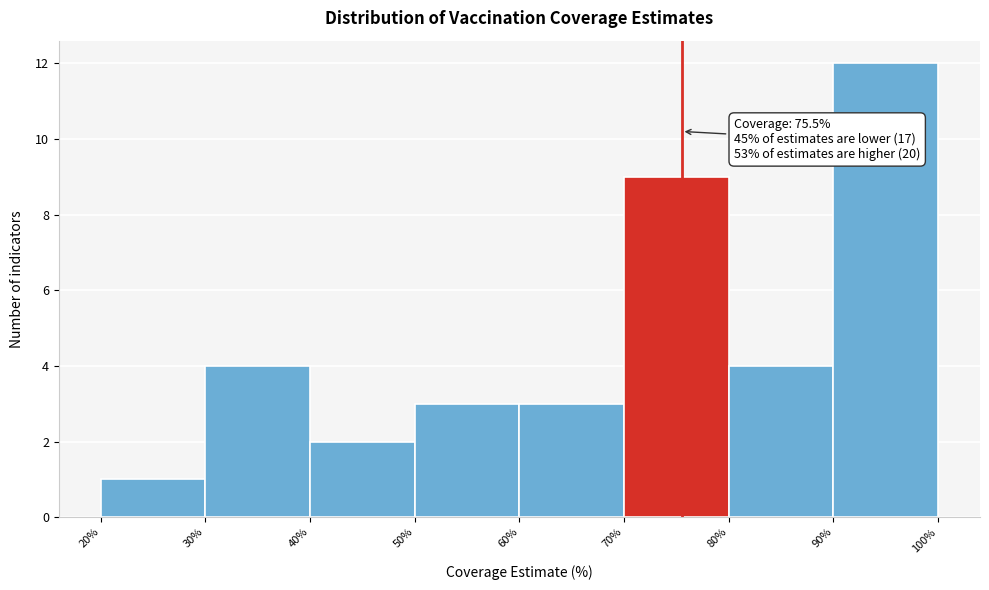

Which range on the x-axis has the tallest bar?

90% to 100%